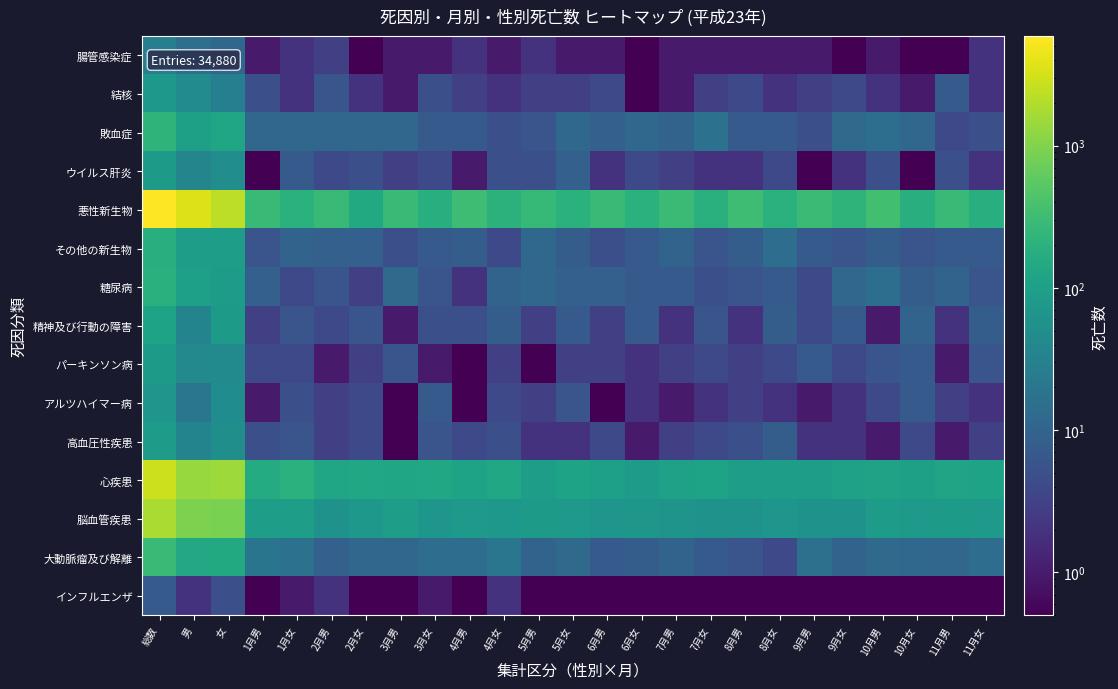

How many categories are shown in the chart?

25